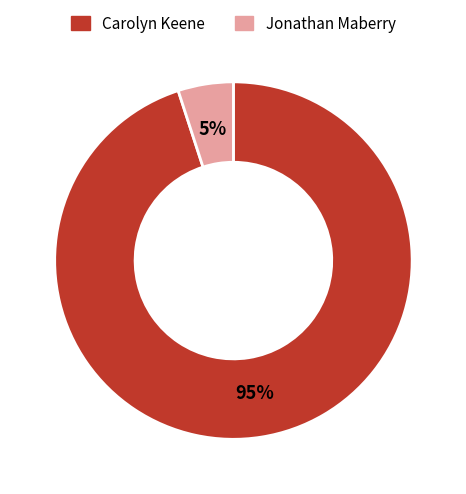

To the nearest percent, what is the average slice percentage?

50%